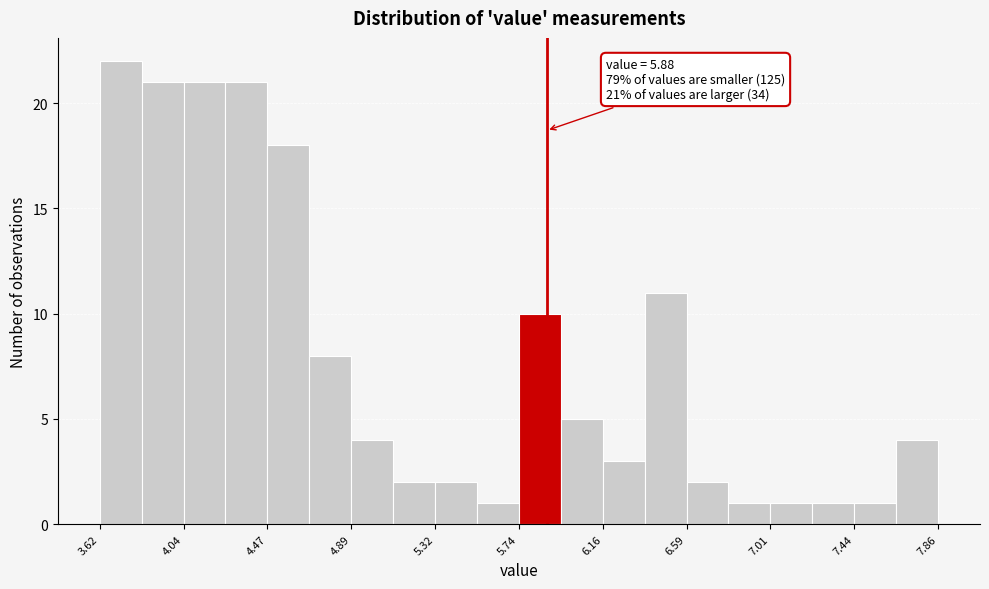

Over which range of the x-axis is the bar tallest?

3.60 to 3.85